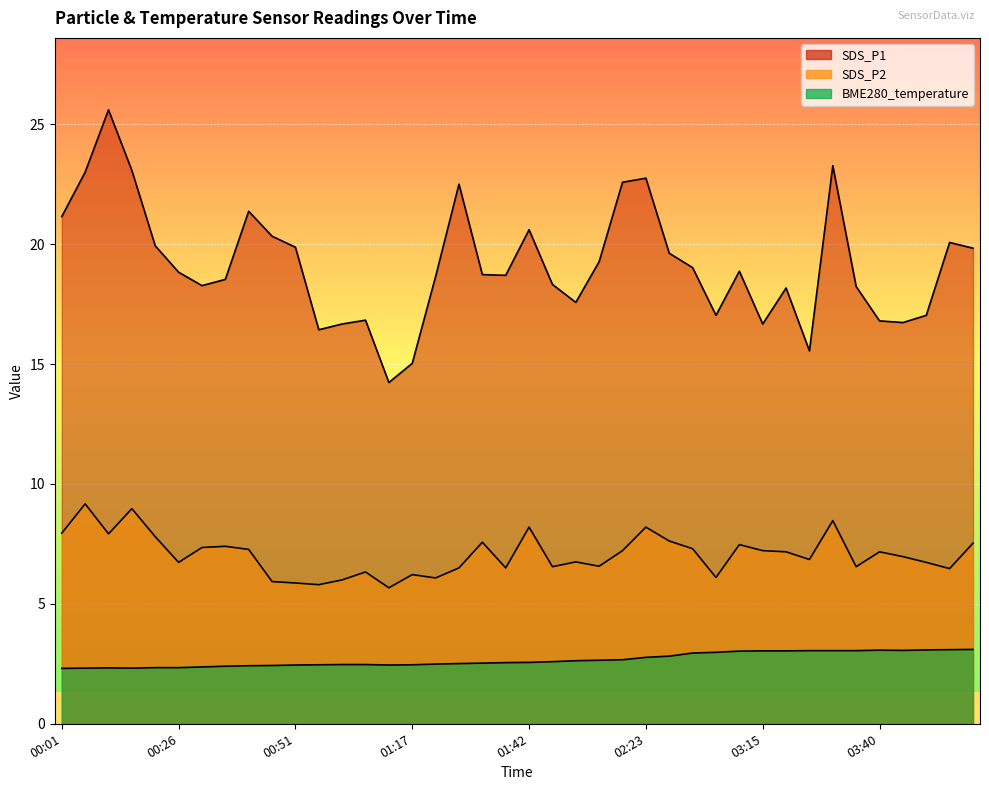

What position from the left is 03:25?

33